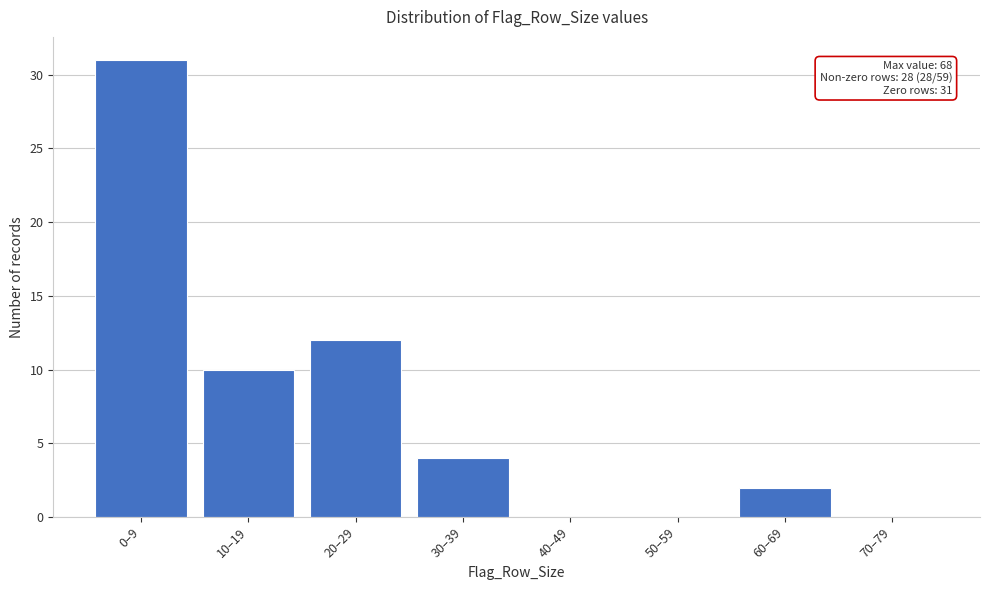

Reading left to right, what are all the values shown in this chart?

0–9=31	10–19=10	20–29=12	30–39=4	40–49=0	50–59=0	60–69=2	70–79=0